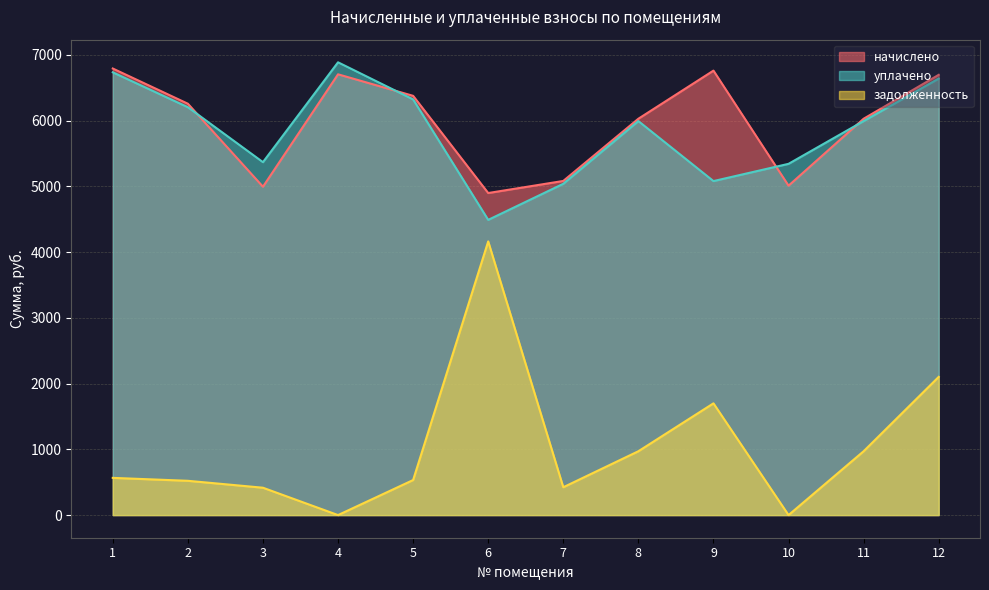

How many values in the уплачено series exceed 5993?

7